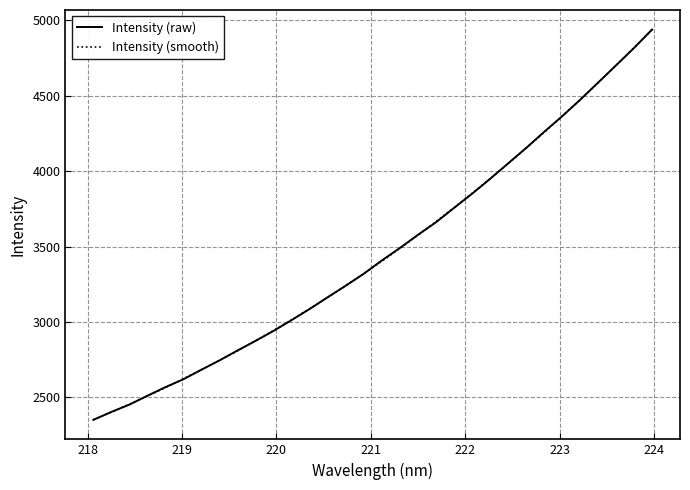

Does the chart have visible grid lines?

Yes